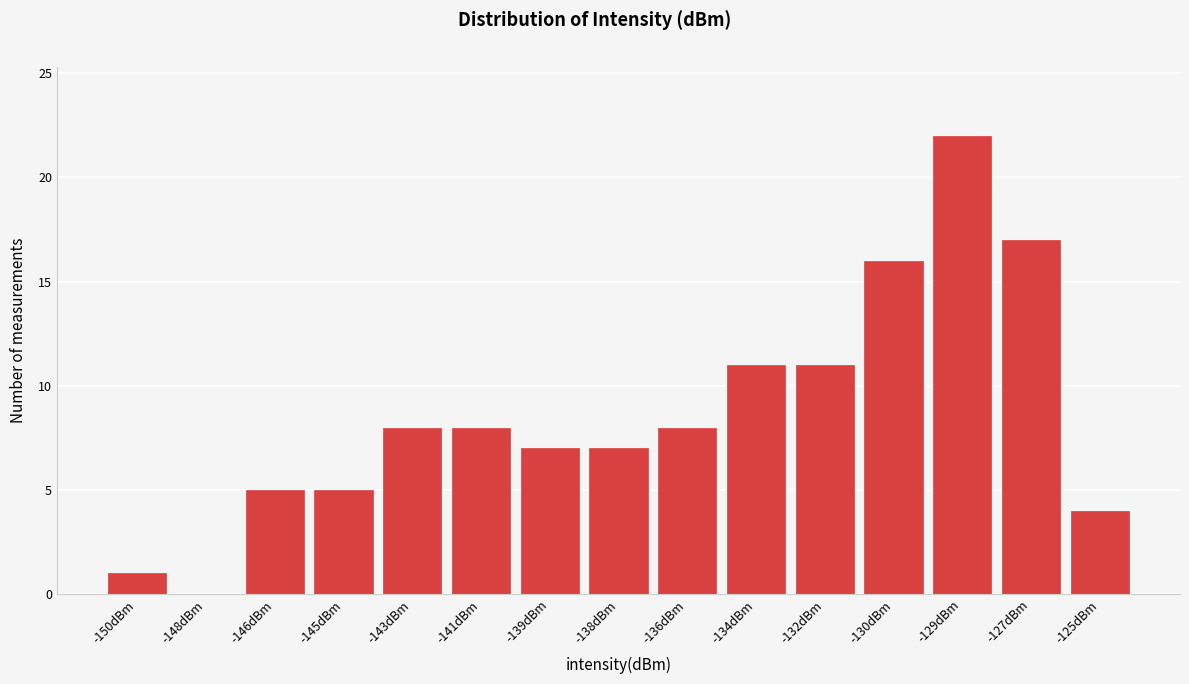

Reading left to right, list all the values displayed in this chart.

-150dBm=1	-148dBm=0	-146dBm=5	-145dBm=5	-143dBm=8	-141dBm=8	-139dBm=7	-138dBm=7	-136dBm=8	-134dBm=11	-132dBm=11	-130dBm=16	-129dBm=22	-127dBm=17	-125dBm=4